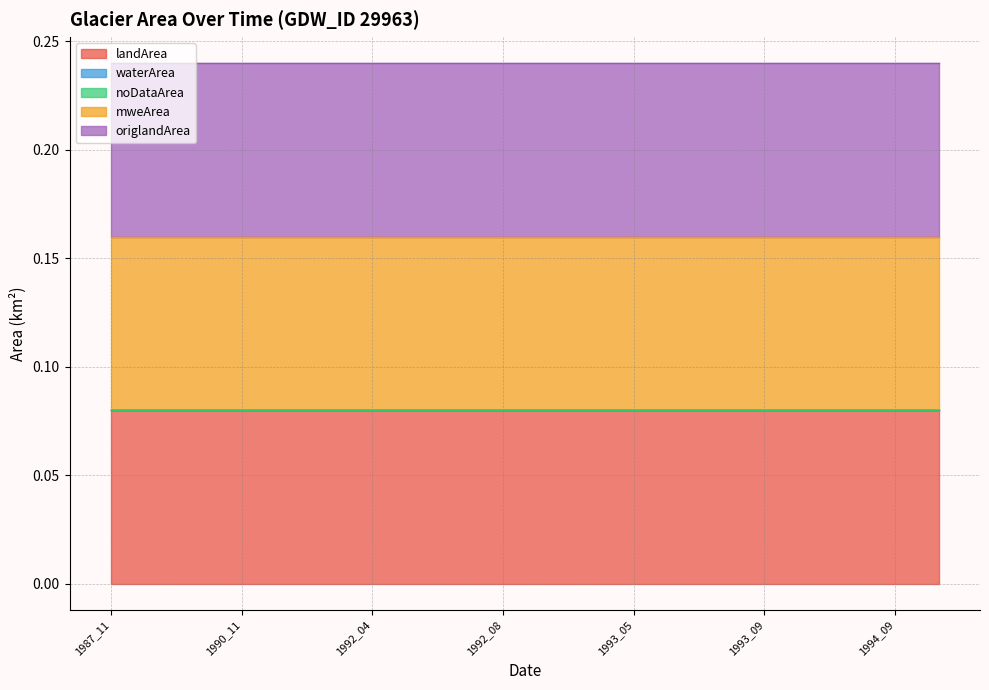

Rank the categories by waterArea value from lowest to highest.

1987_11, 1988_11, 1989_06, 1990_11, 1990_12, 1991_09, 1992_04, 1992_06, 1992_07, 1992_08, 1992_10, 1993_01, 1993_05, 1993_07, 1993_08, 1993_09, 1993_12, 1994_06, 1994_09, 1994_10